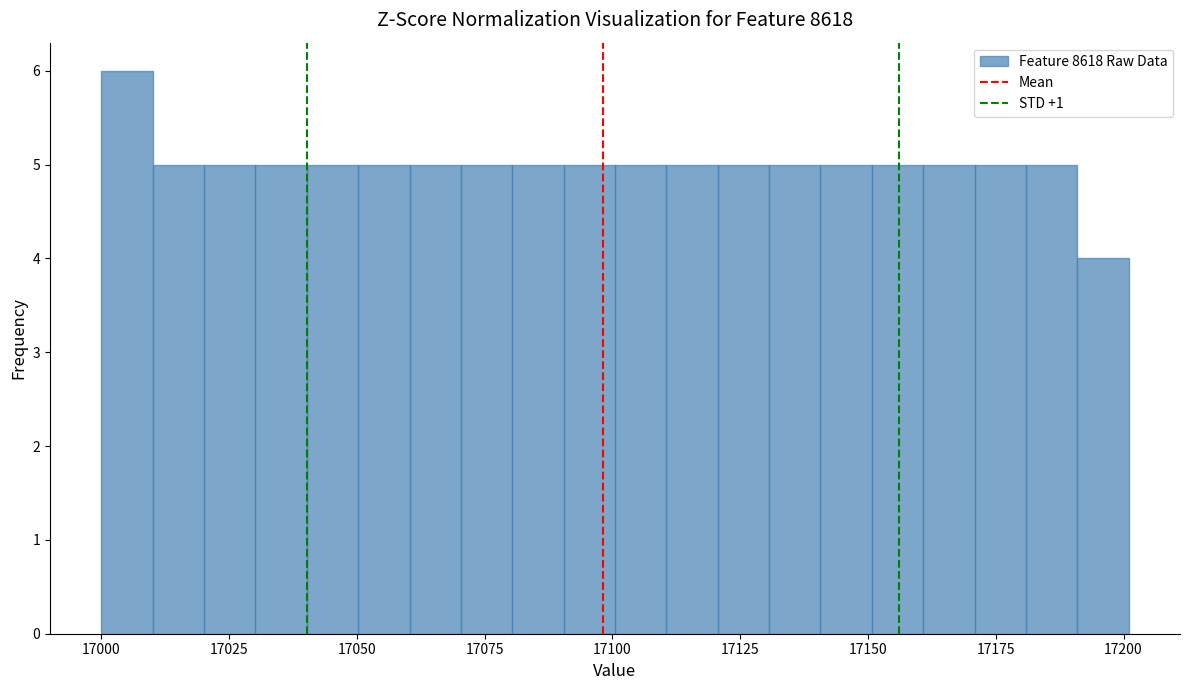

Read against the x-axis, roughly where is the centre of the tallest bar?

17005